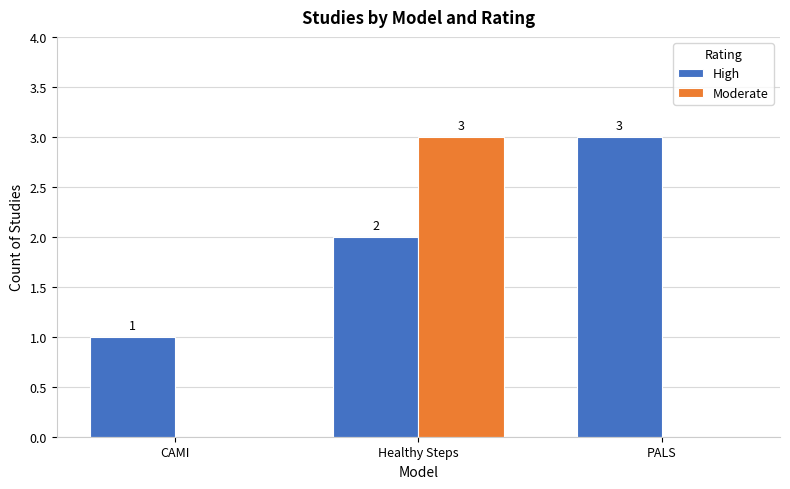

What is the approximate value of High at PALS?

3